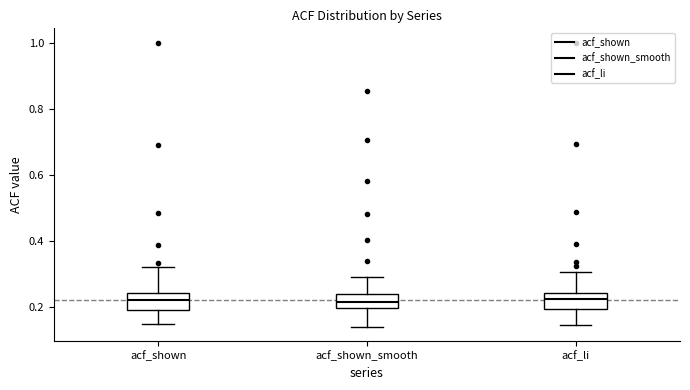

Reading left to right, transcribe this box plot: for each box, give where its median line is, the range the box spans, and where its two whiskers end, as read against the y-axis. The values are not printed on the chart, so give them approximately, as read against the axis.

acf_shown: median 0.22, box 0.20 to 0.24, whiskers 0.16 to 0.32
acf_shown_smooth: median 0.22, box 0.20 to 0.24, whiskers 0.14 to 0.30
acf_li: median 0.22, box 0.20 to 0.24, whiskers 0.14 to 0.30